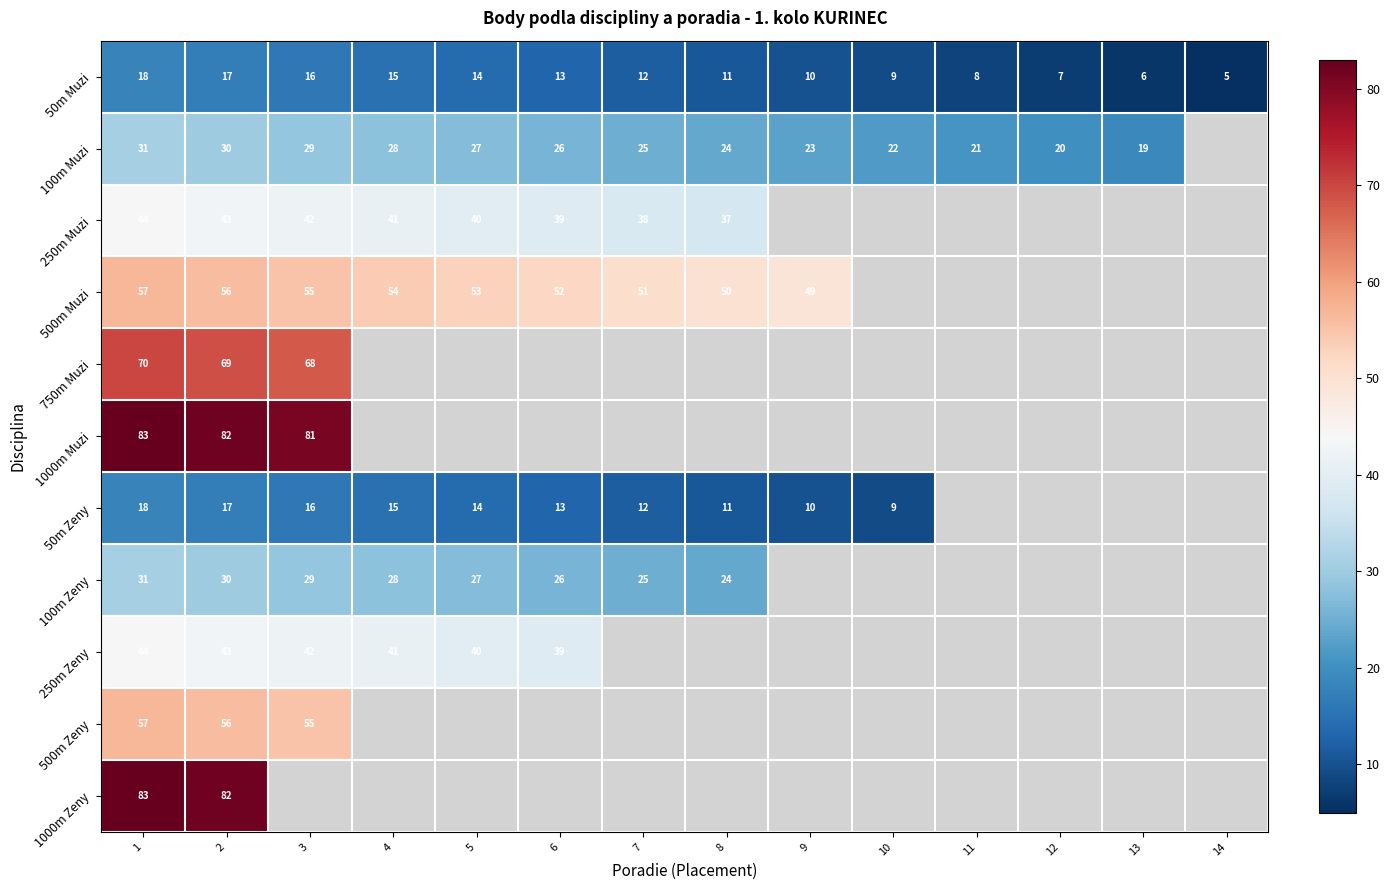

The value of 50m Zeny at 9 is 10. True or false?

True